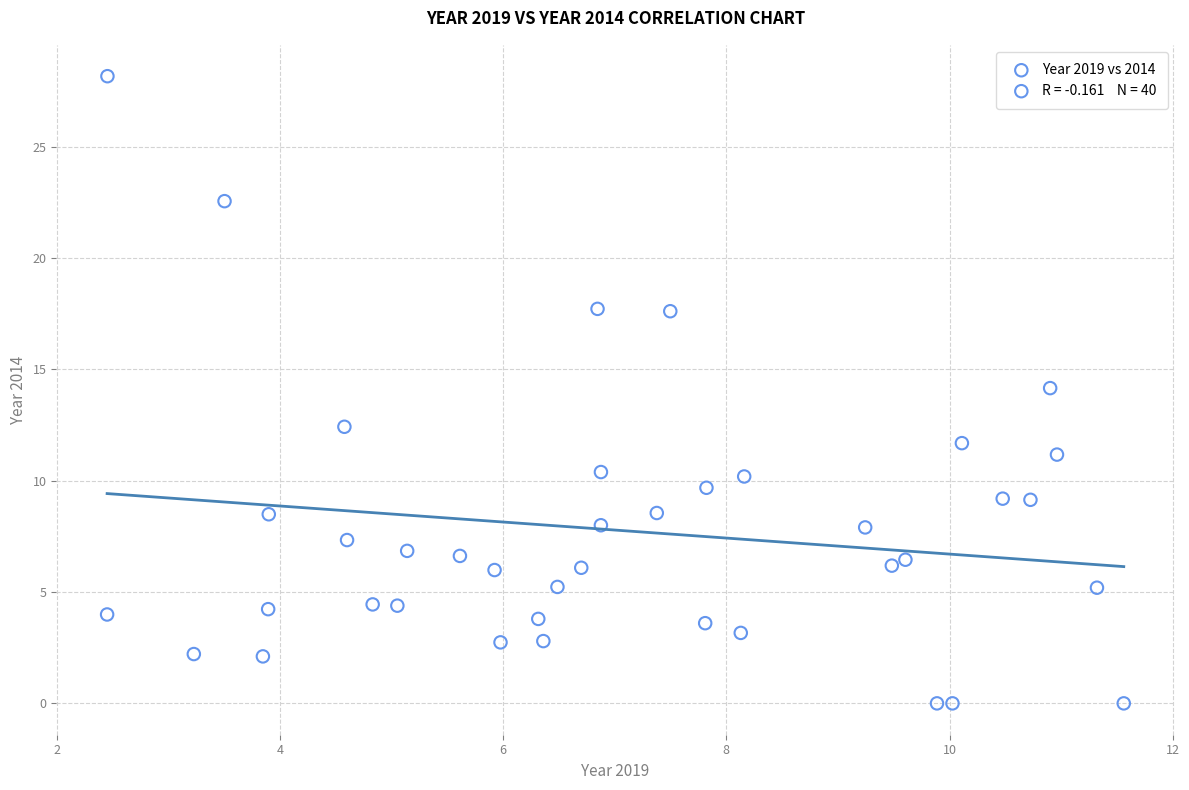

What is the range of Y values (max minus min)?

28.2